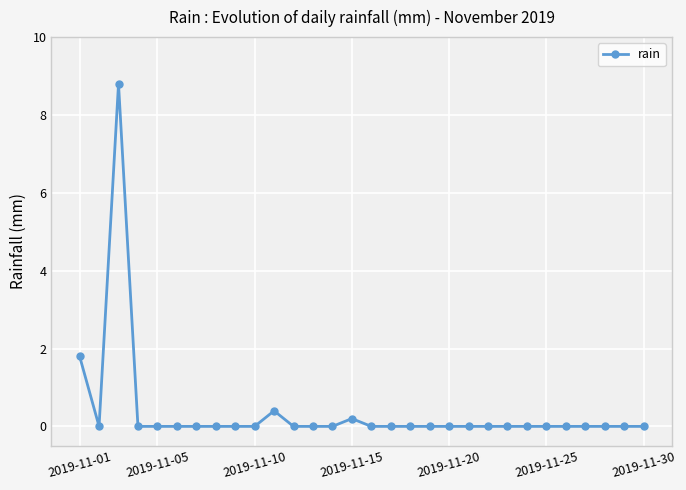

Does the chart display data point markers on the line(s)?

Yes